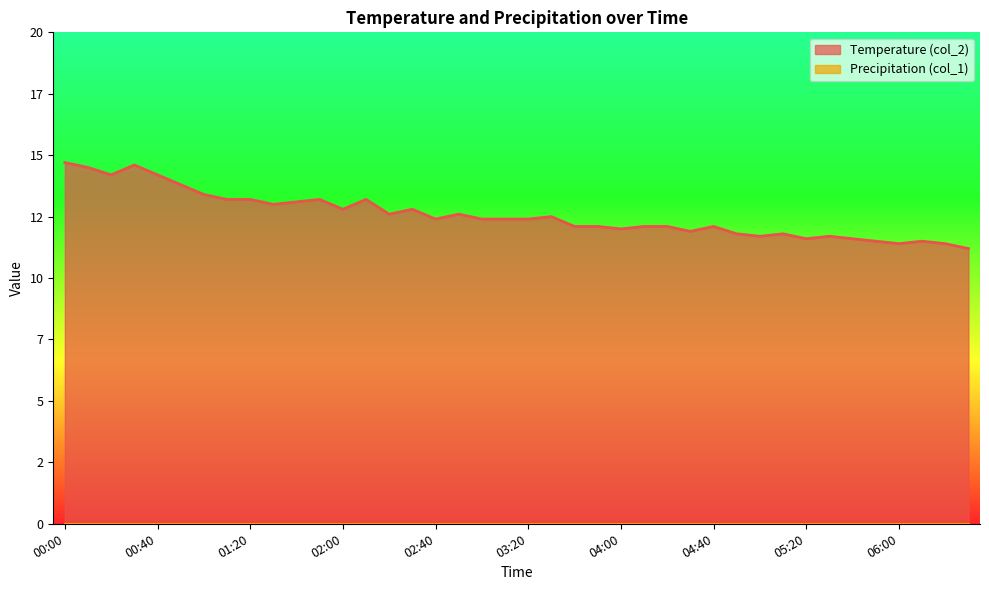

At which category does the chart reach its minimum across all series?

06:30